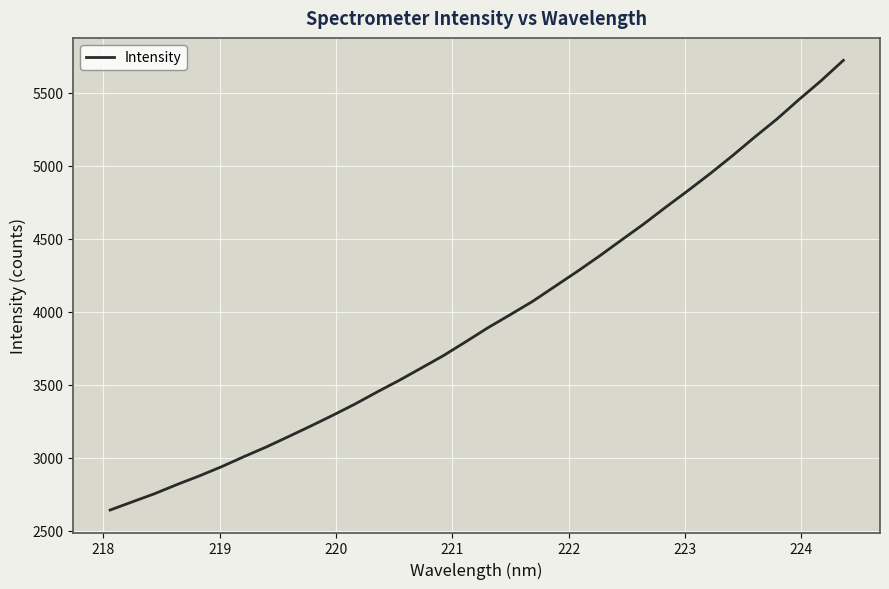

What is the difference between the maximum and minimum values?

3081.3